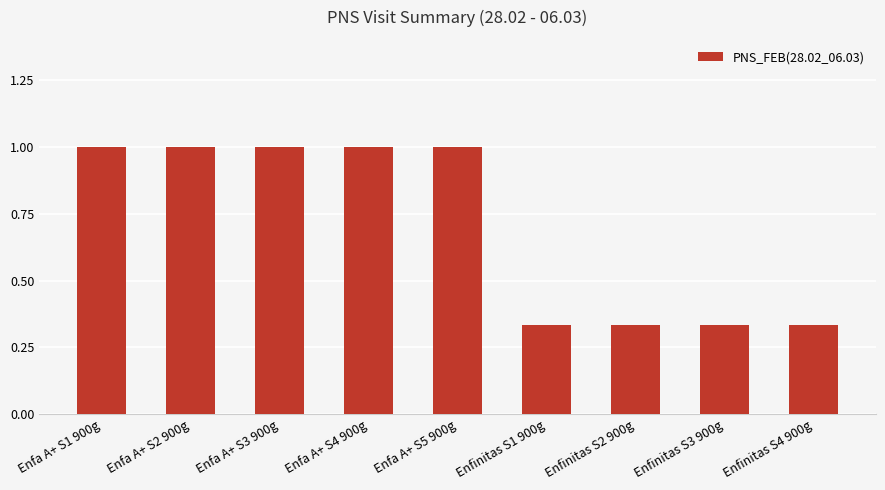

What is the value of the 4th bar from the left?

1.0